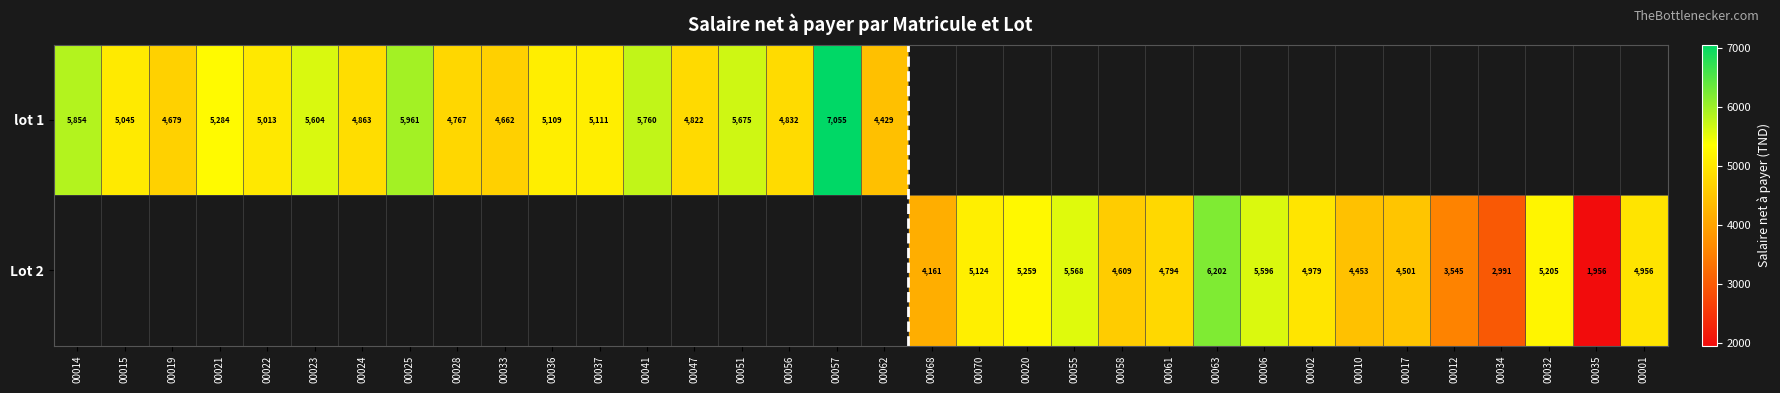

The value of Lot 2 at 00010 is 4453.0. True or false?

True